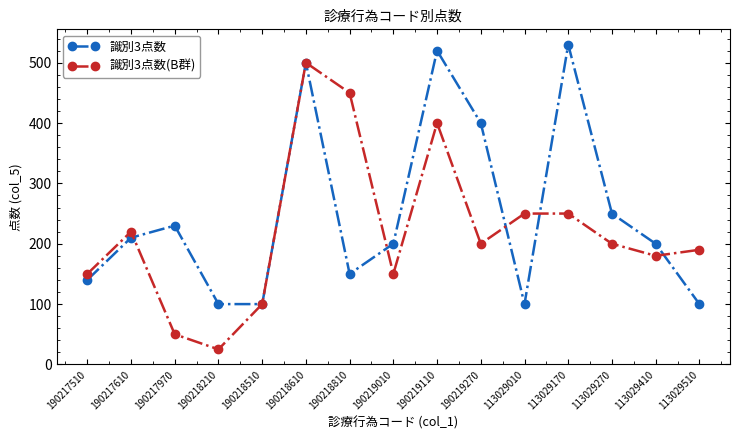

At 190218210, list the series in order from largest to smallest.

識別3点数, 識別3点数(B群)